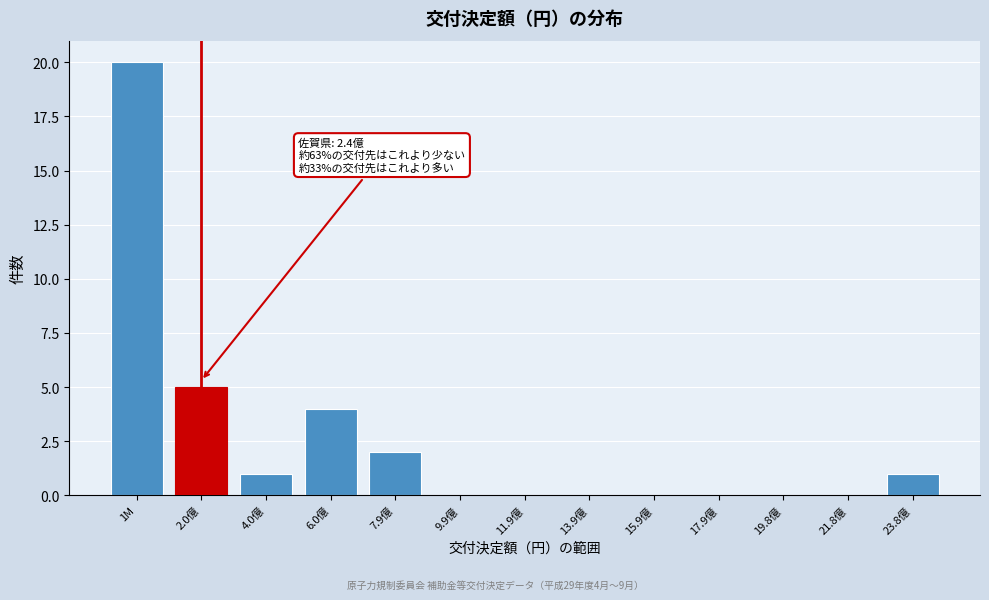

Reading left to right, what are all the values shown in this chart?

1M=20	2.0億=5	4.0億=1	6.0億=4	7.9億=2	9.9億=0	11.9億=0	13.9億=0	15.9億=0	17.9億=0	19.8億=0	21.8億=0	23.8億=1